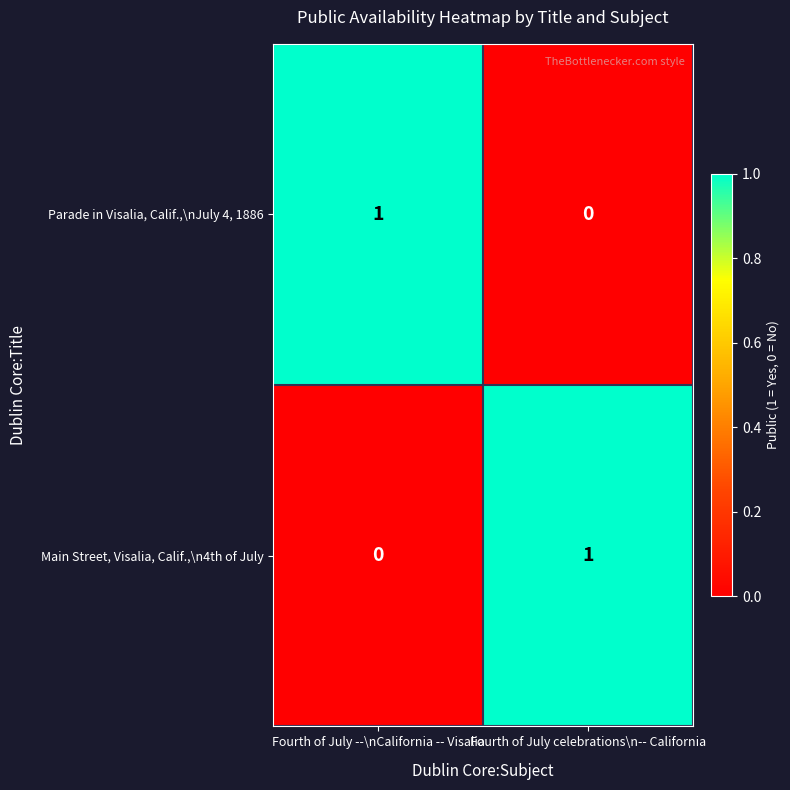

The Parade in Visalia, Calif.,\nJuly 4, 1886 series shows 1 at Fourth of July --\nCalifornia -- Visalia. True or false?

True